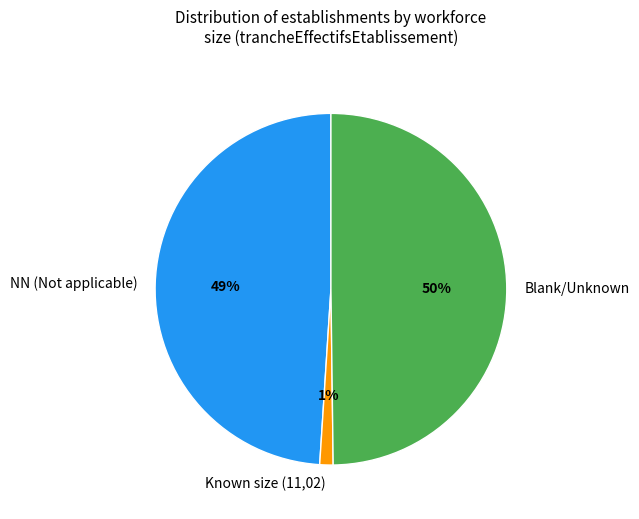

Which category has the biggest portion of the pie?

Blank/Unknown